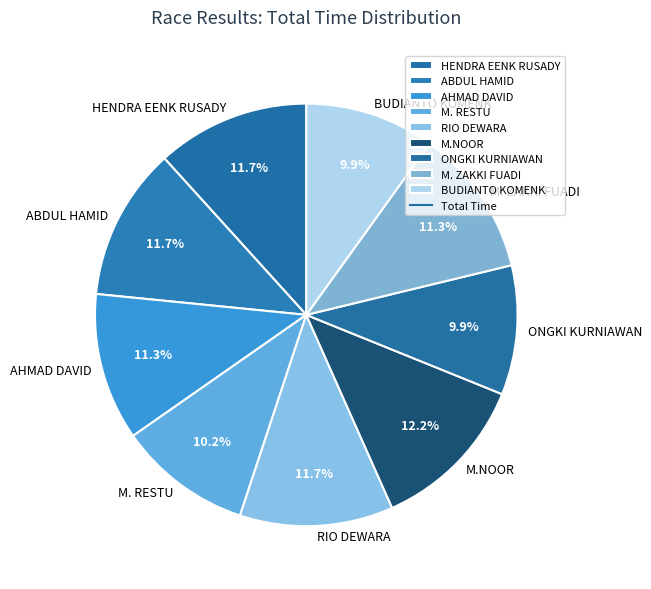

To the nearest percent, what percentage of the pie is ABDUL HAMID?

12%